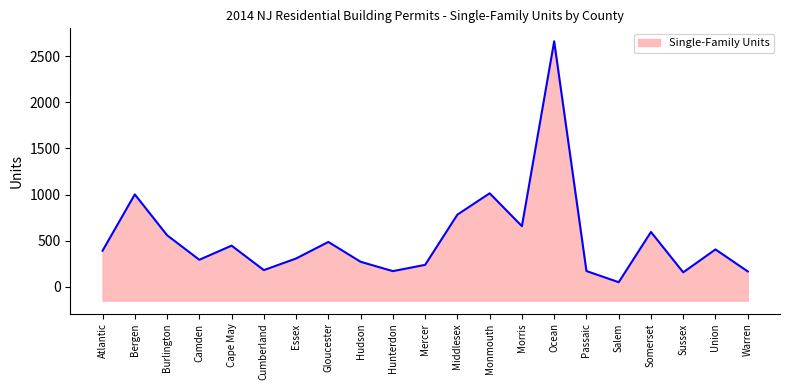

What is the approximate value at Hudson?

272